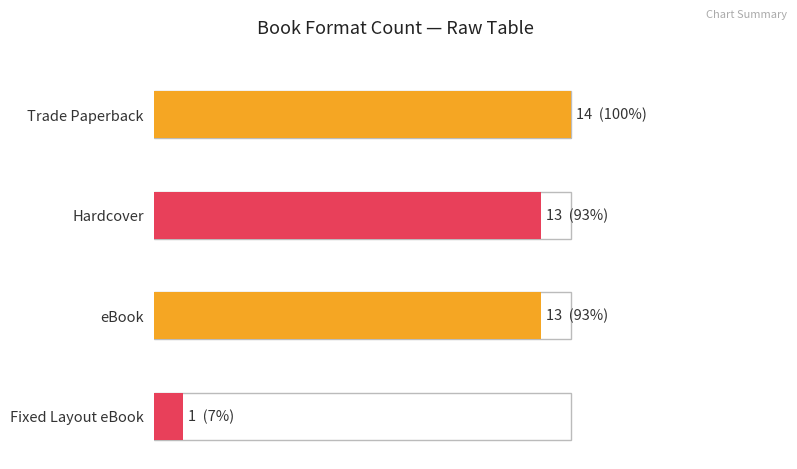

Count the number of categories in the chart.

4